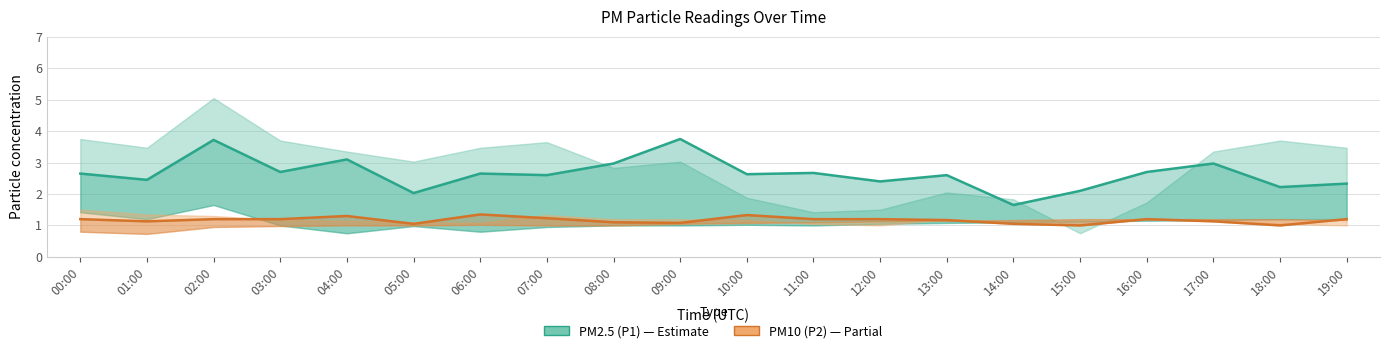

What are all the series names shown in the legend?

PM2.5 (P1), PM10 (P2)